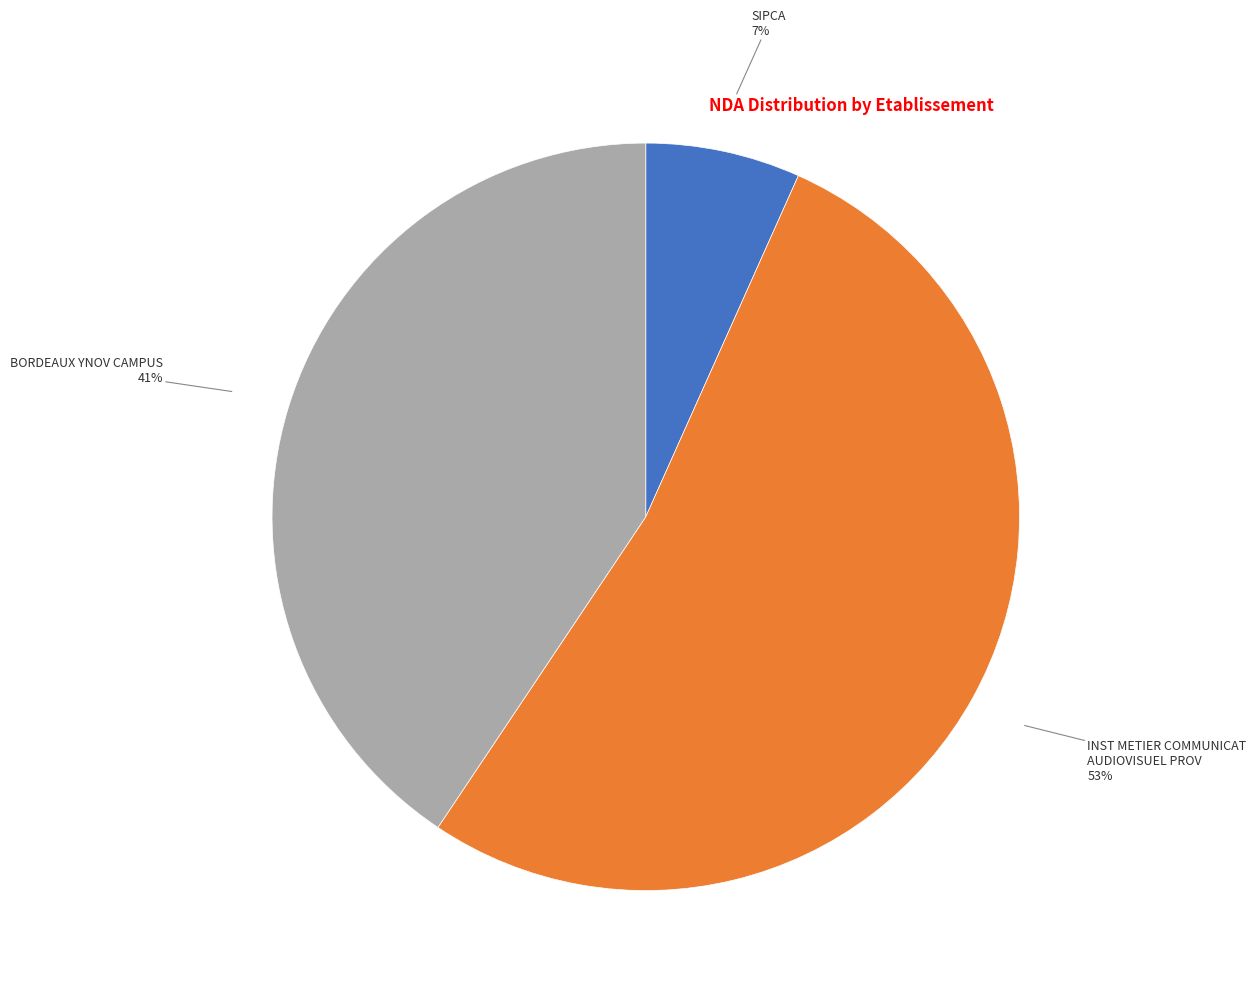

How many segments does this pie chart have?

3